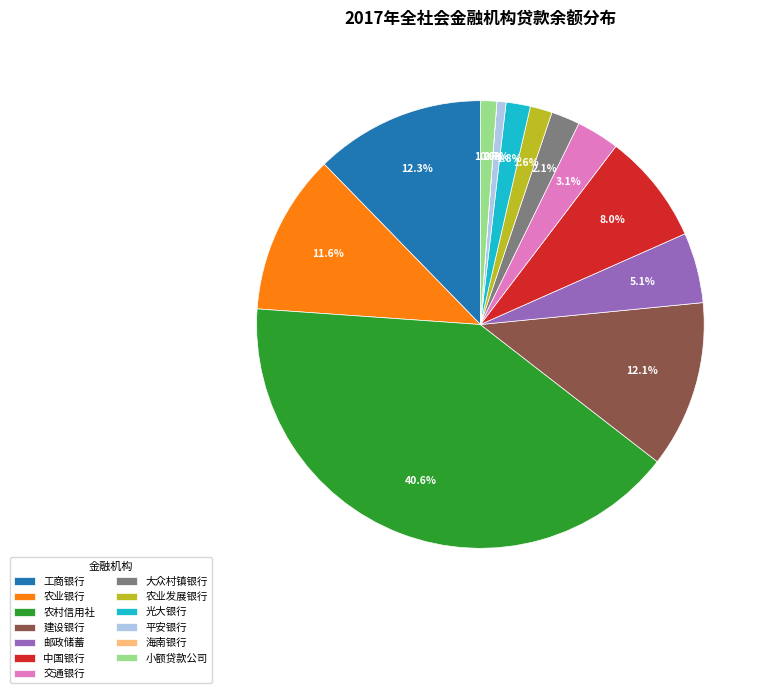

What is the ratio of the value at 交通银行 to the value at 农业银行?

0.3